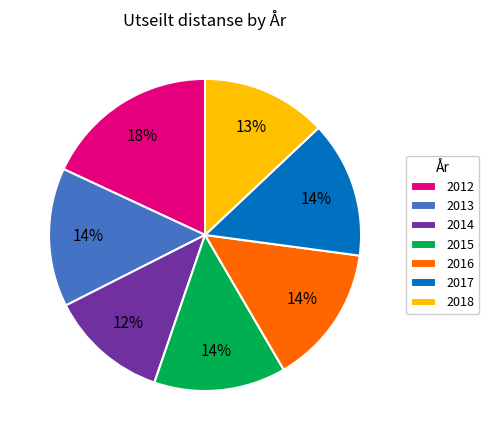

To the nearest percent, what is the difference between the largest and smallest slice percentages?

6%